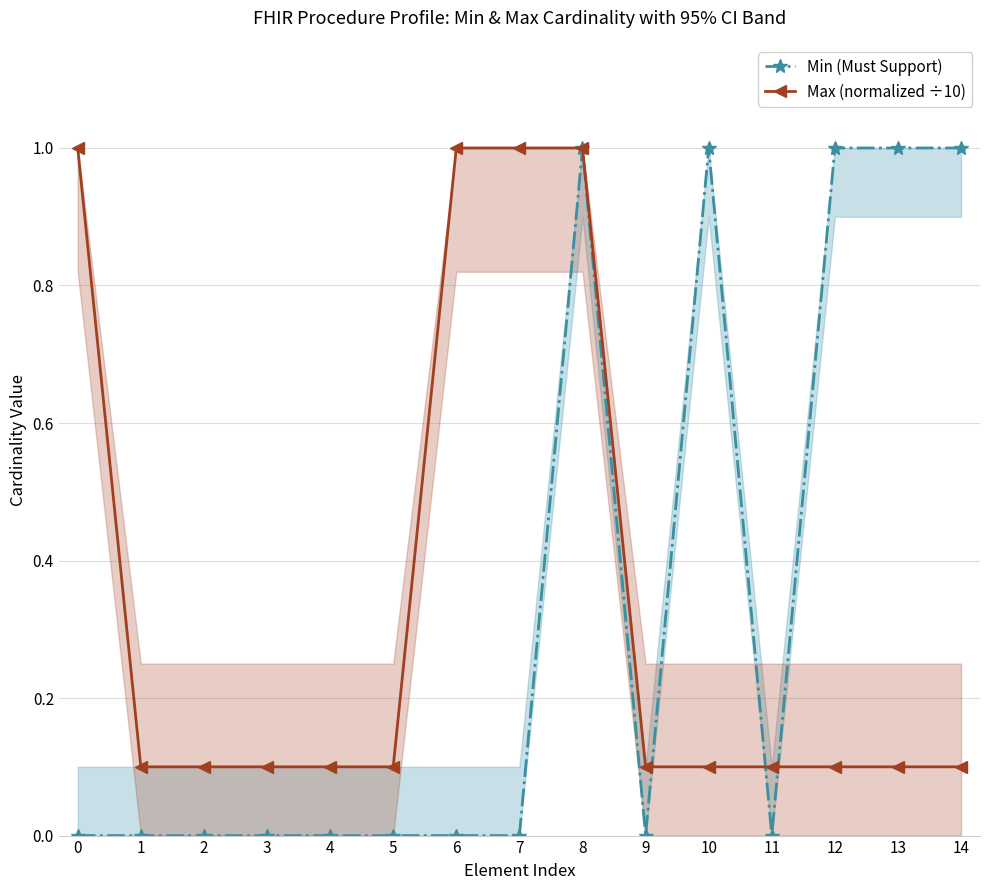

What is the difference between the maximum and minimum values in the Min (Must Support) series?

1.0